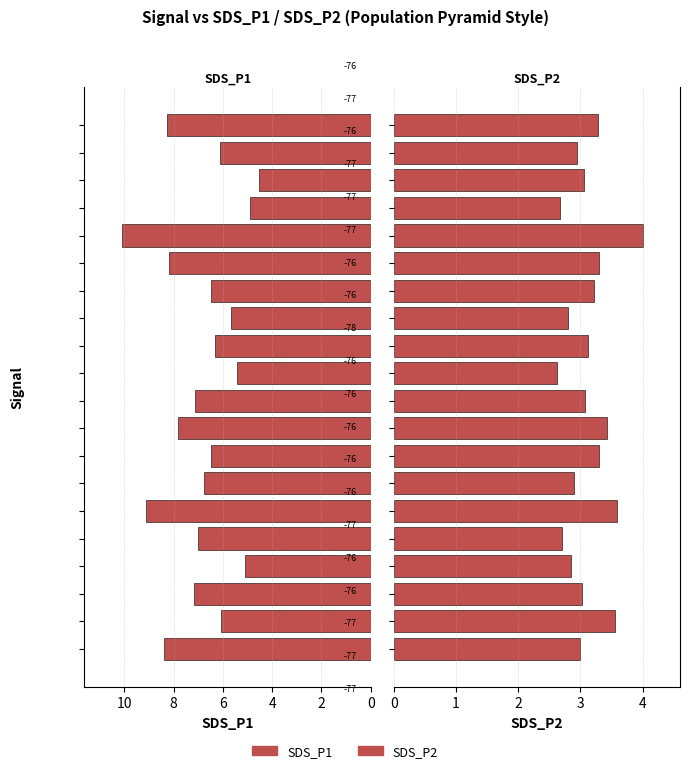

True or false: SDS_P2 has a value of 6.9 at 15.

False